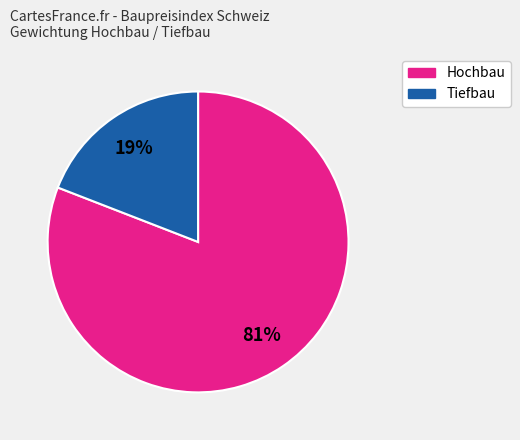

Count the number of slices in the pie.

2